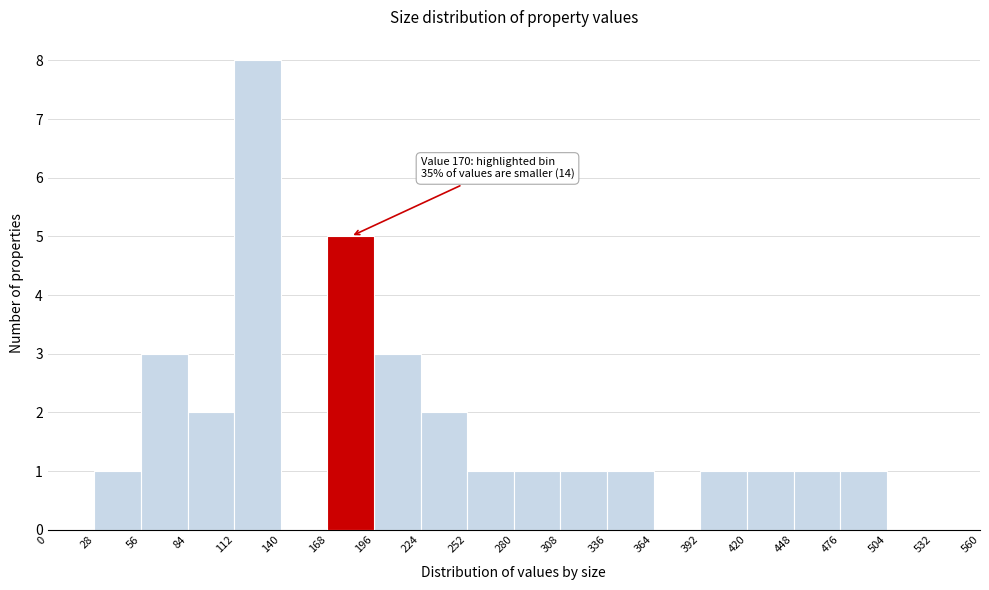

Over which range of the x-axis is the bar tallest?

112 to 140